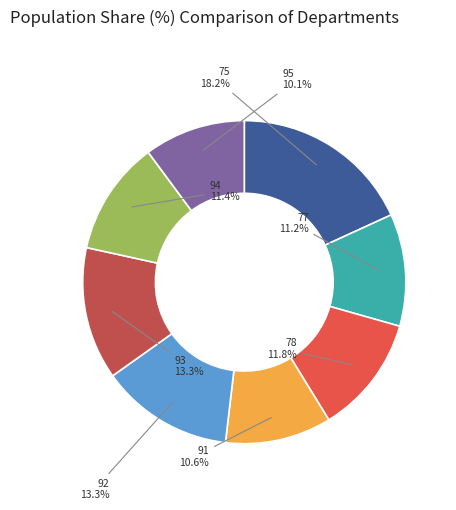

Does any single category account for the majority?

No